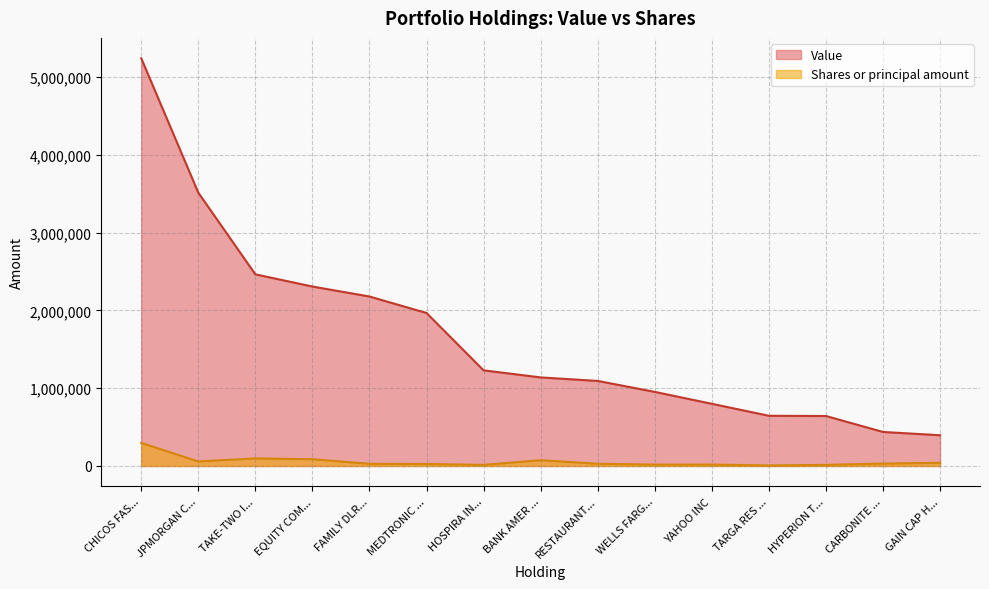

What are all the series names shown in the legend?

Value, Shares or principal amount